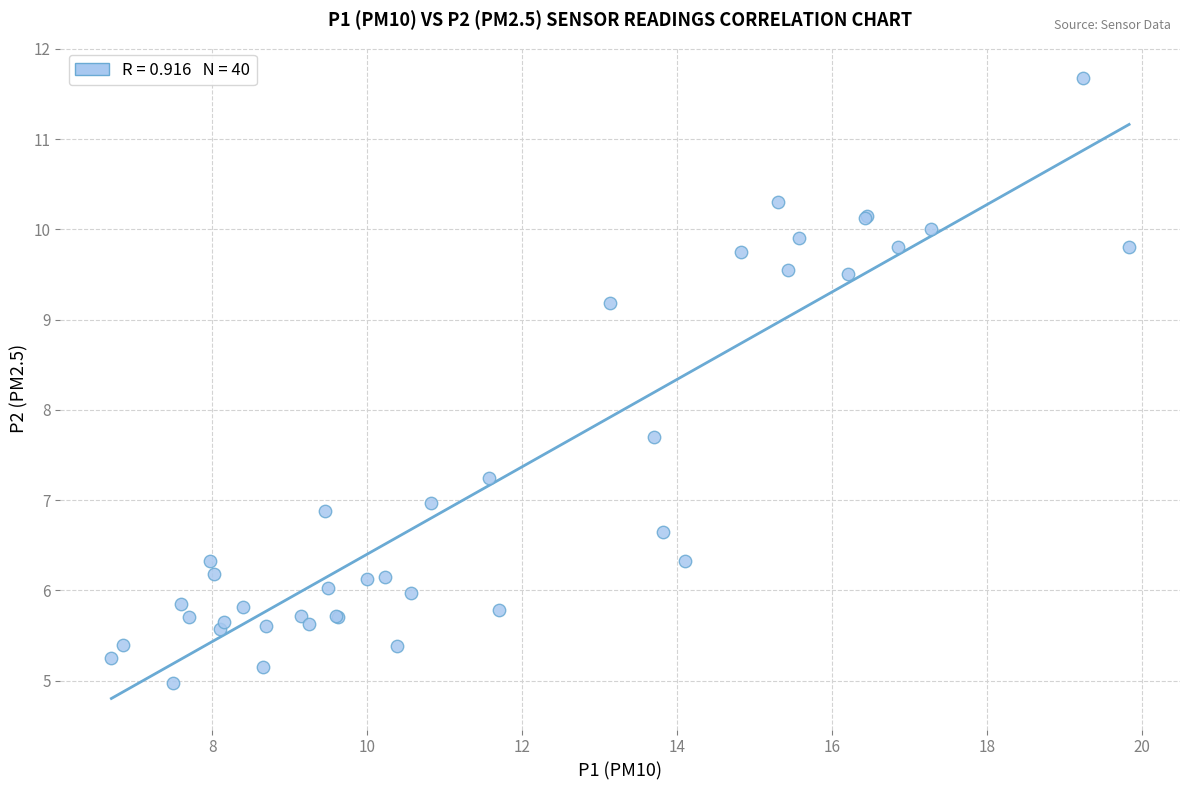

What Y value in the scatter plot is closest to 8?

7.7